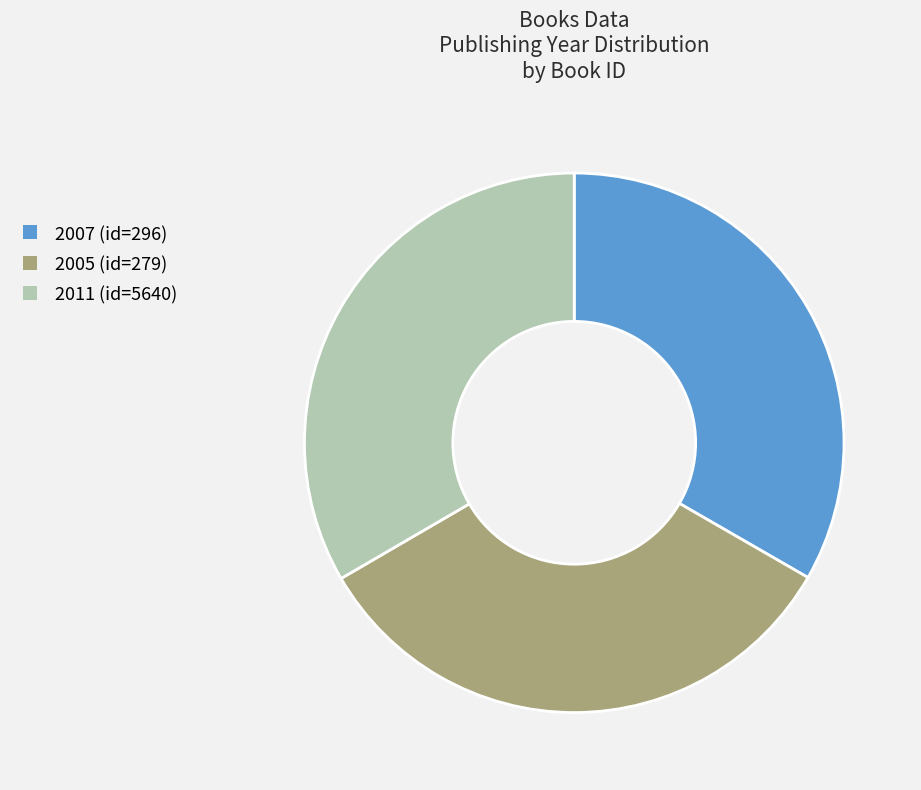

How many slices are in this pie chart?

3